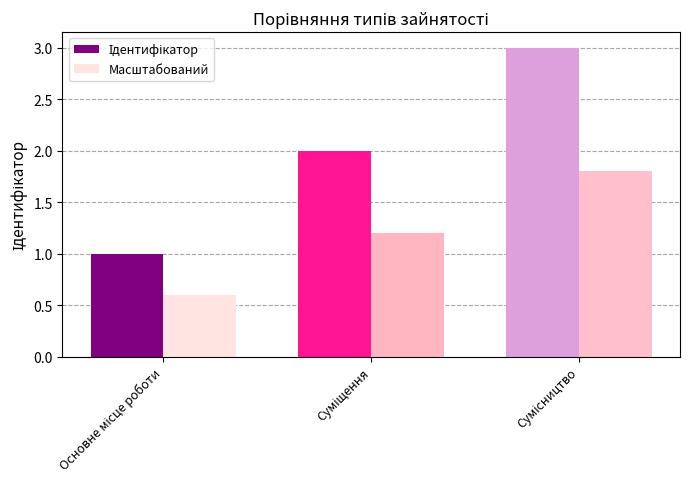

What is the minimum value for Масштабований?

0.6